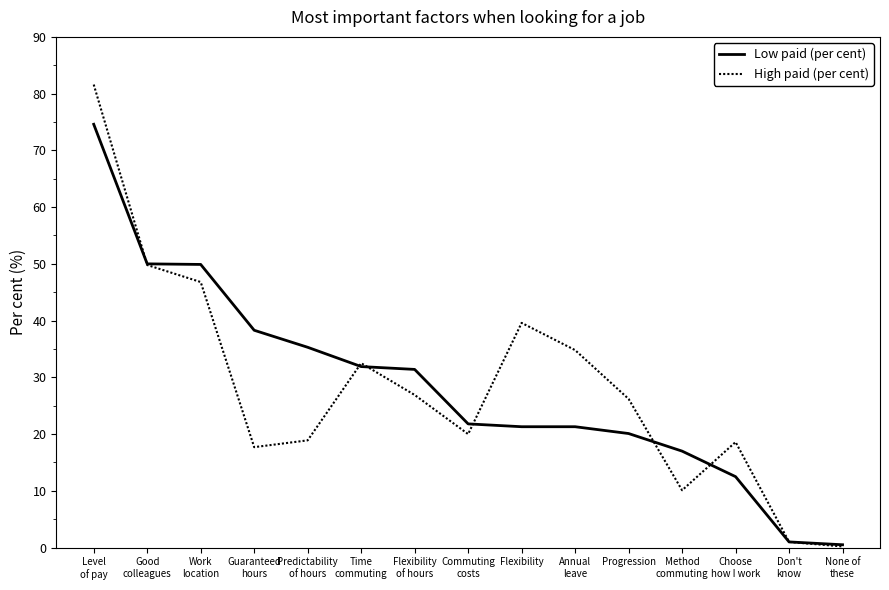

What is the highest value of the High paid (per cent) series?

81.6